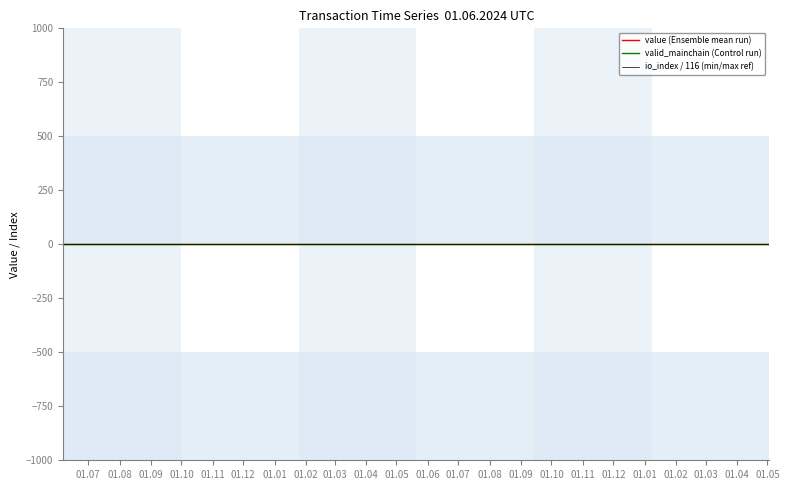

True or false: io_index / 116 (min/max ref) and value (Ensemble mean run) intersect in this chart.

False